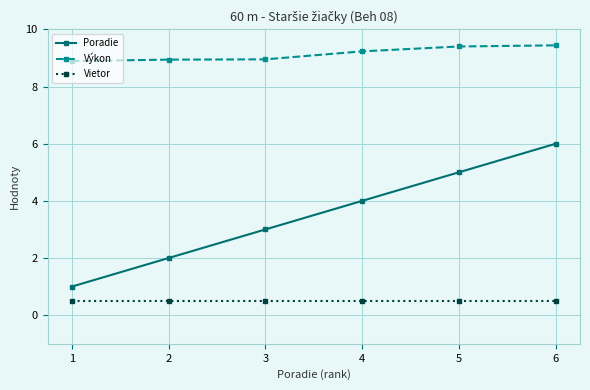

What is the sum of all Vietor values?

3.0